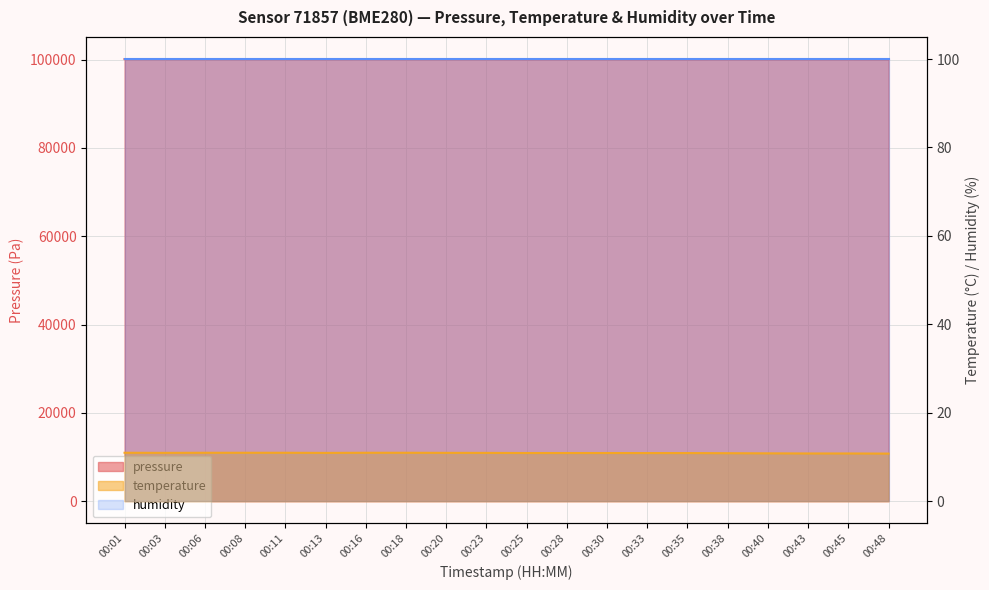

What is the value of the pressure point at the 6th from the left?

100091.1